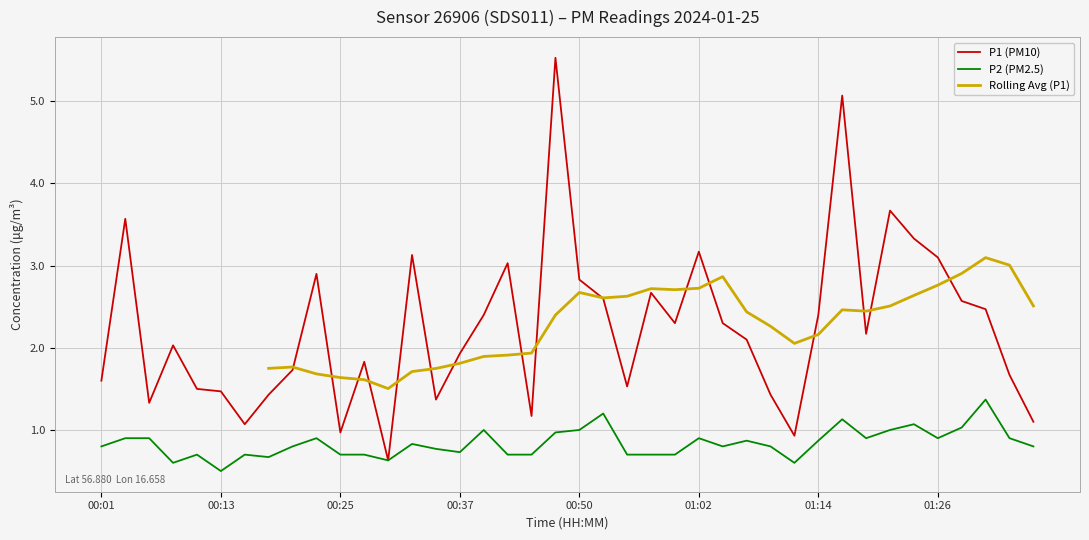

Where does the P1 (PM10) series first go above 2?

00:03